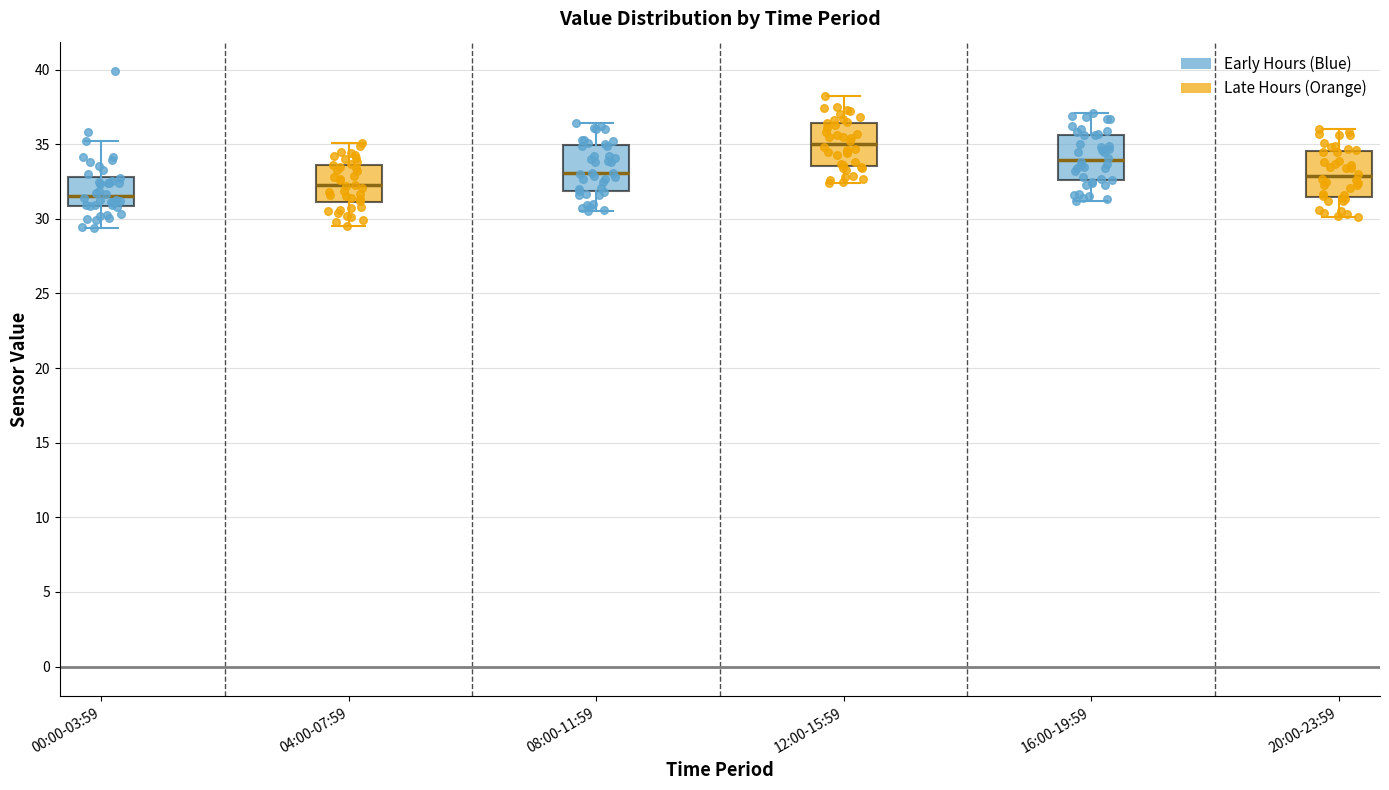

Which box has the lowest median line?

00:00-03:59